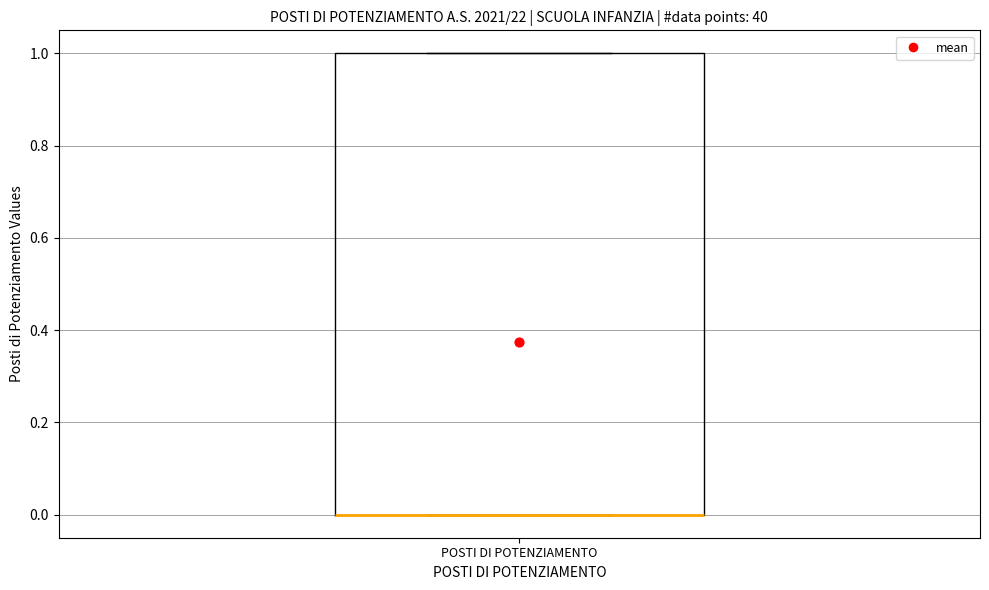

Transcribe this box plot: give where the median line is, the range the box spans, and where the two whiskers end, as read against the y-axis. The values are not printed on the chart, so give them approximately, as read against the axis.

median 0 (drawn on the box's lower edge), box 0 to 1, whiskers 0 to 1